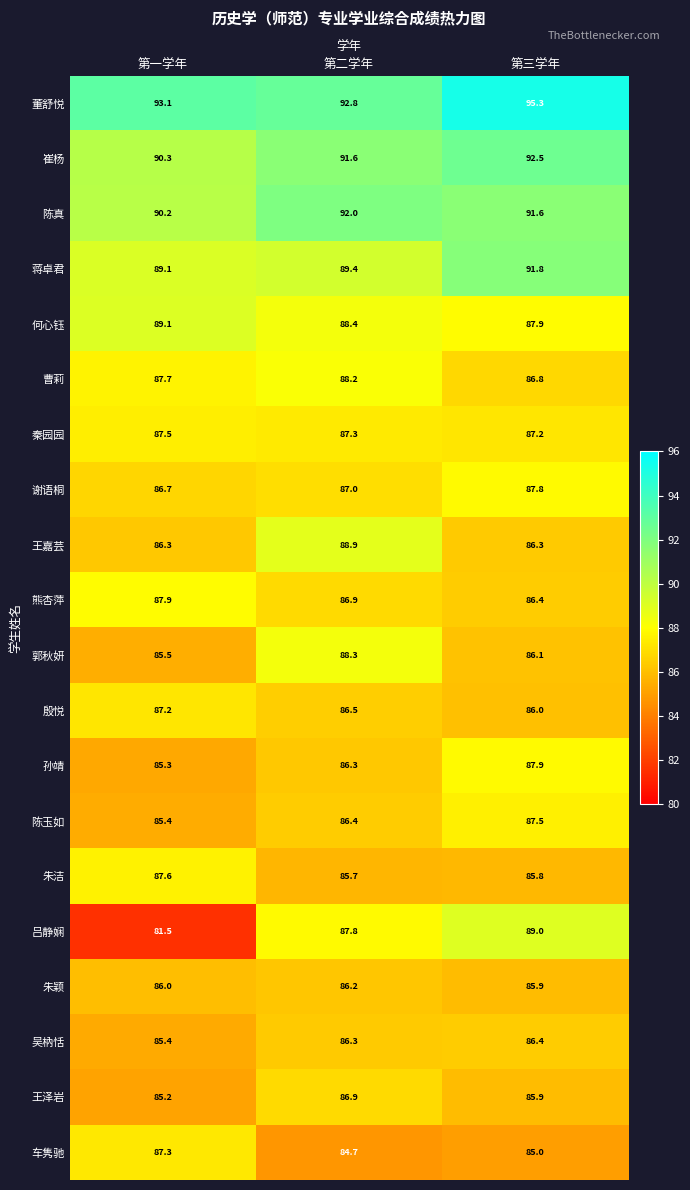

What is the sum of all 秦园园 values?

262.0